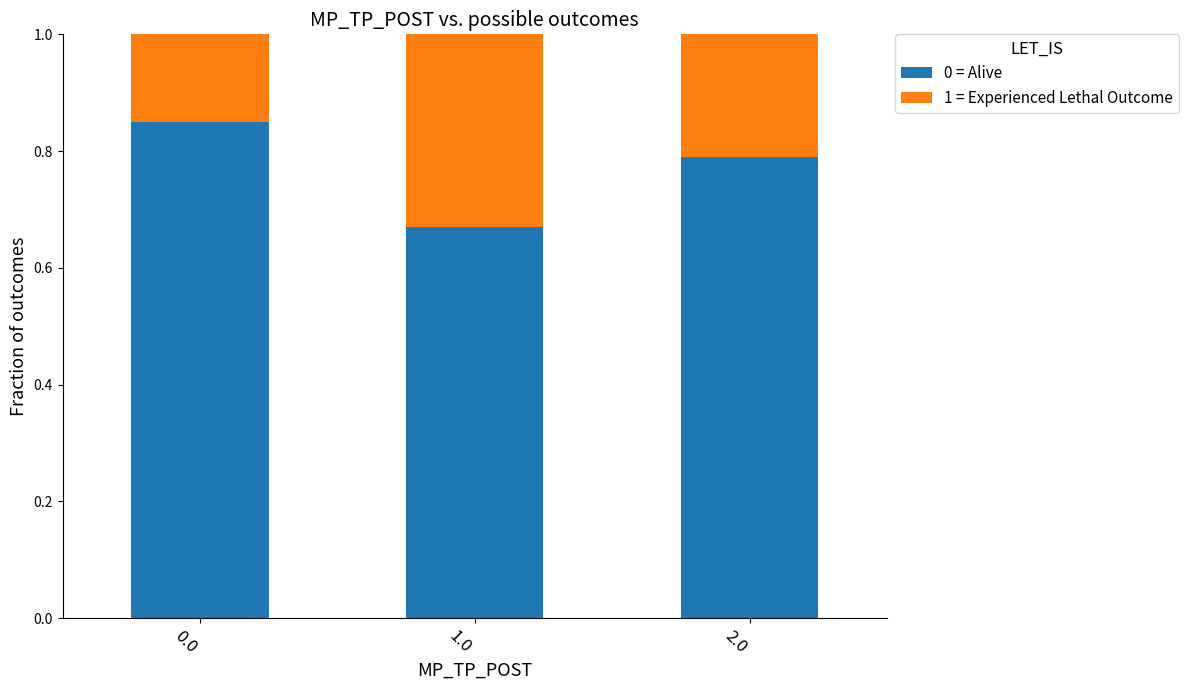

What is the total value across all series at 0.0?

1.0